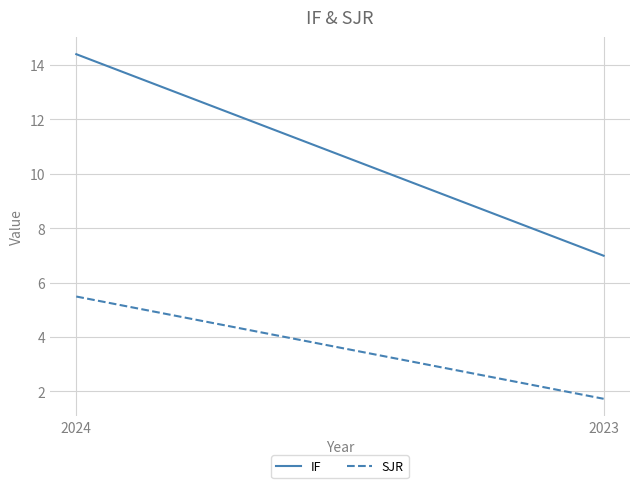

How many data points in SJR are above 5?

1